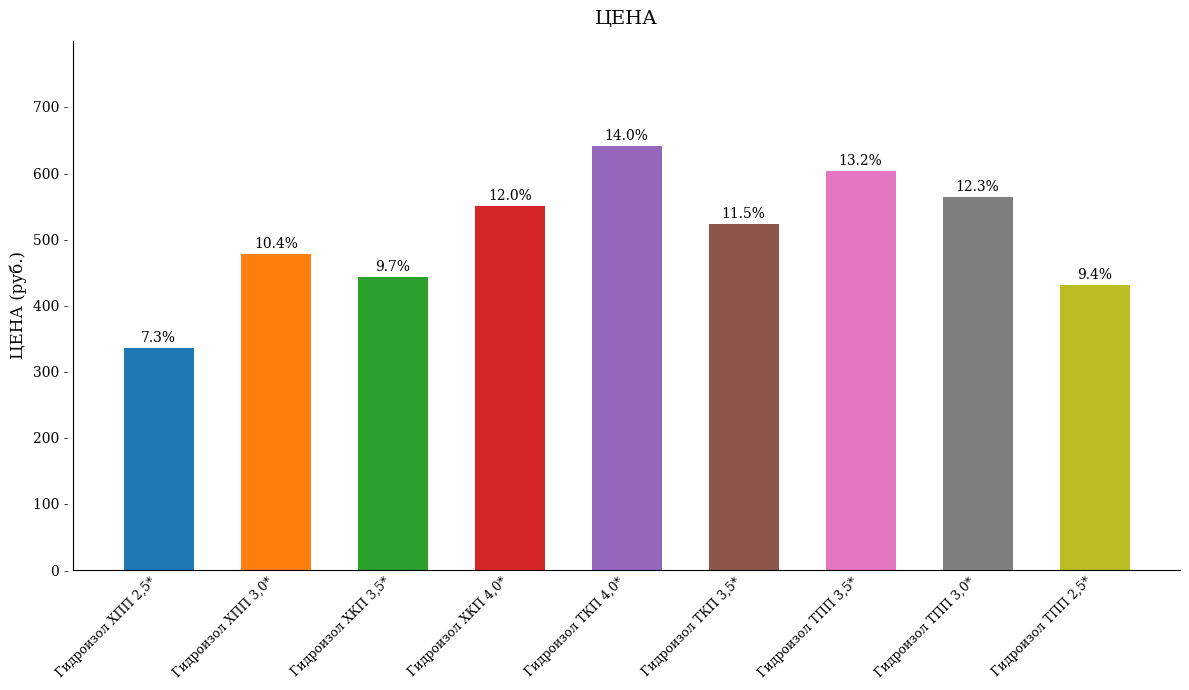

Rank the categories by value from lowest to highest.

Гидроизол ХПП 2,5*, Гидроизол ТПП 2,5*, Гидроизол ХКП 3,5*, Гидроизол ХПП 3,0*, Гидроизол ТКП 3,5*, Гидроизол ХКП 4,0*, Гидроизол ТПП 3,0*, Гидроизол ТПП 3,5*, Гидроизол ТКП 4,0*